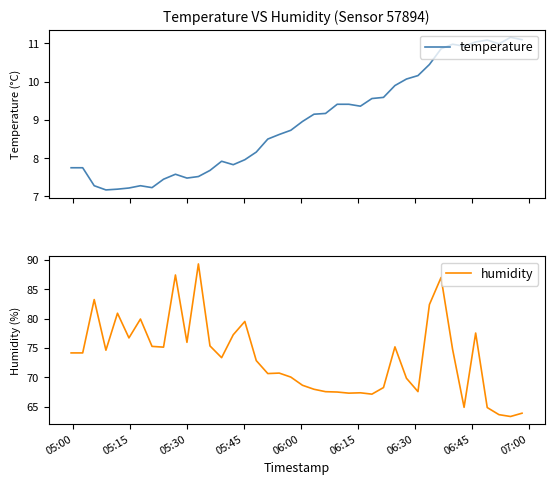

How many interior local peaks does the temperature series have?

6